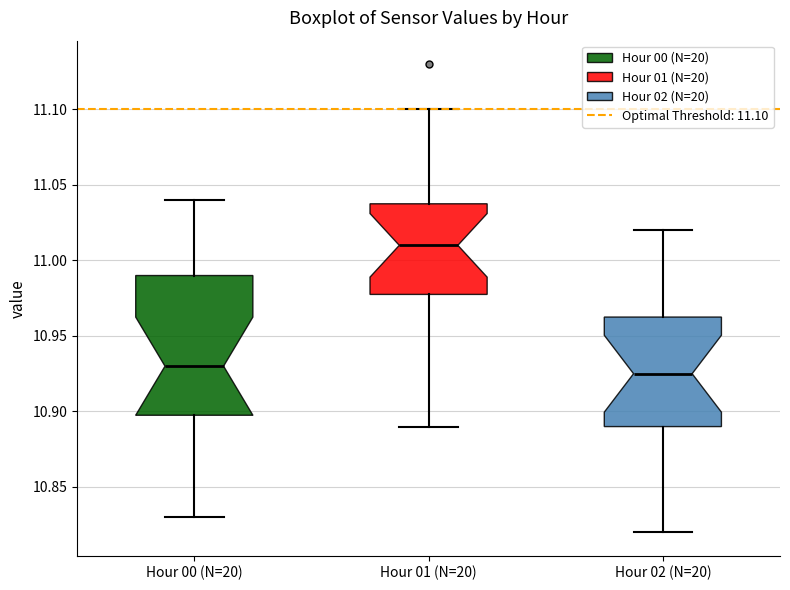

Reading left to right, read every box against the y-axis: the position of its median line, the range the box covers, and the ends of its whiskers. The values are not printed on the chart, so give them approximately, as read against the axis.

Hour 00 (N=20): median 10.930, box 10.900 to 10.990, whiskers 10.830 to 11.040
Hour 01 (N=20): median 11.010, box 10.980 to 11.040, whiskers 10.890 to 11.100
Hour 02 (N=20): median 10.925, box 10.890 to 10.965, whiskers 10.820 to 11.020